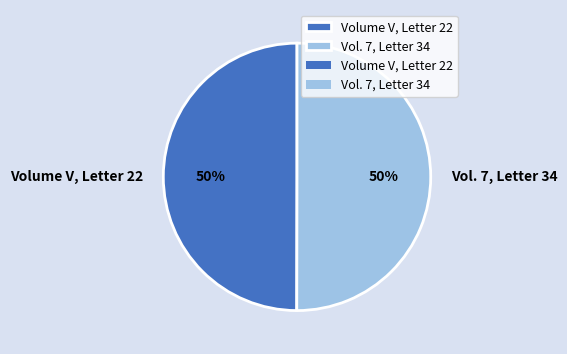

Approximately how many times larger is the value at Vol. 7, Letter 34 compared to Volume V, Letter 22?

1.0